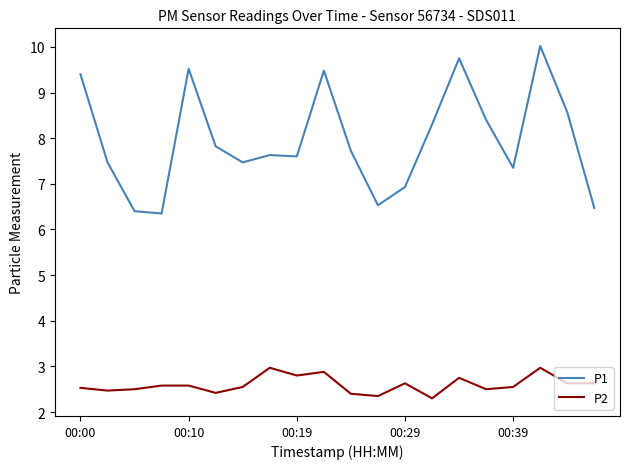

In P1, how many points are lower than both neighbors (excluding endpoints)?

5